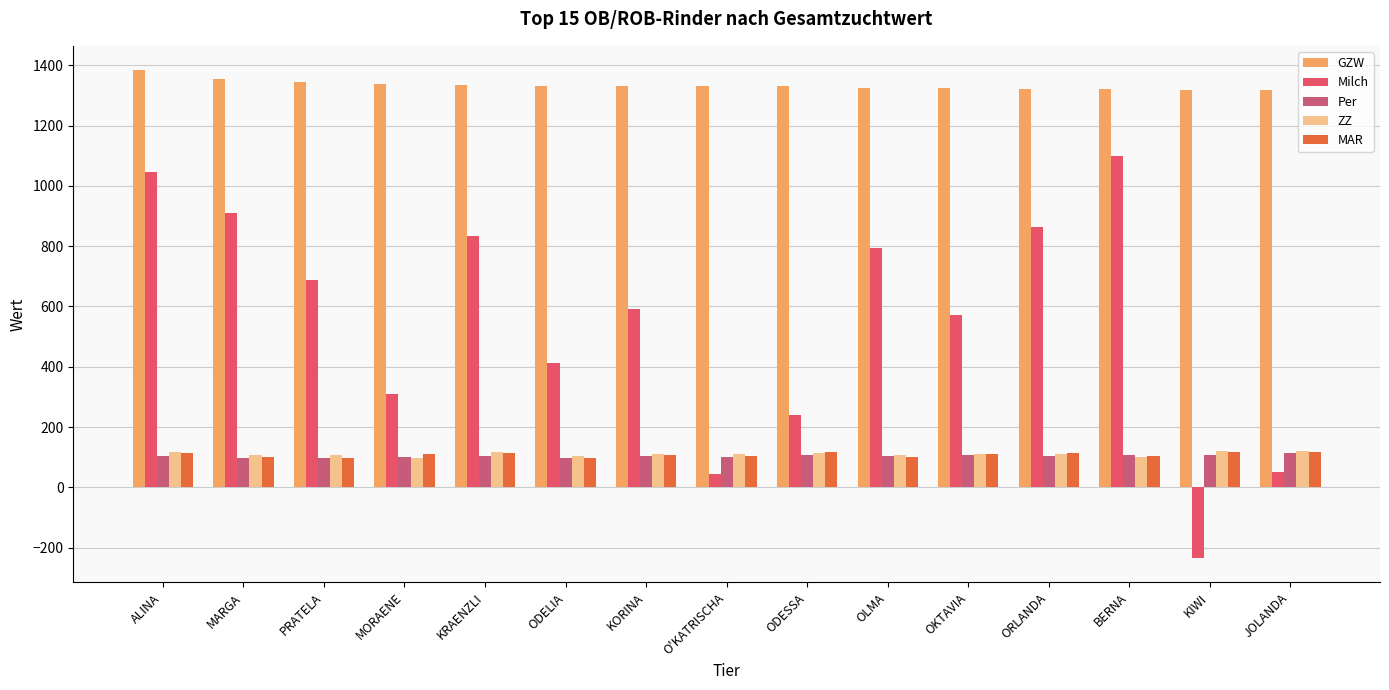

True or false: GZW has a value of 512 at JOLANDA.

False